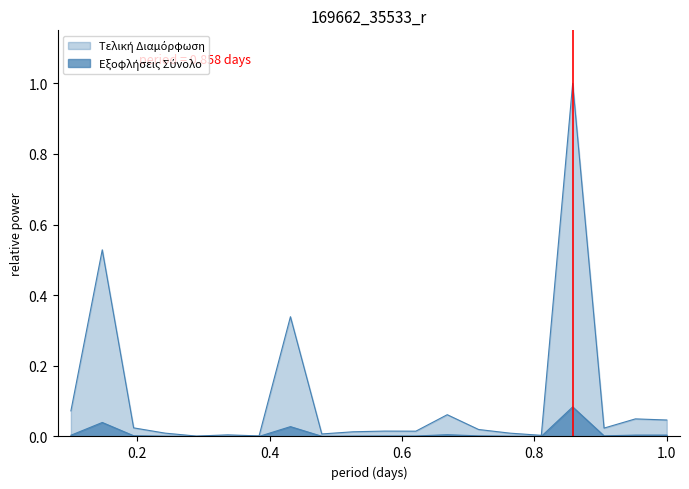

What are all the series names shown in the legend?

Εξοφλήσεις Σύνολο, Τελική Διαμόρφωση